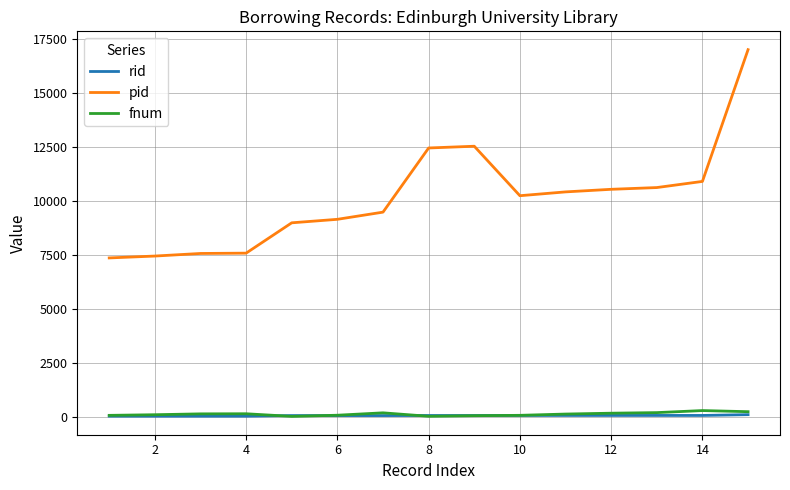

True or false: pid and rid cross at least once.

False